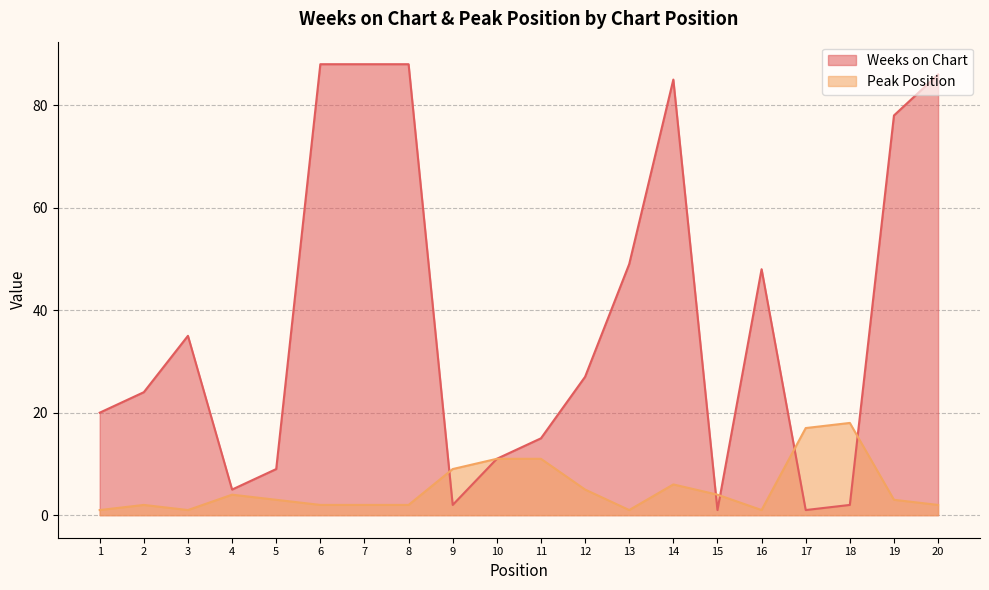

At which category does Weeks on Chart reach its first local valley?

4